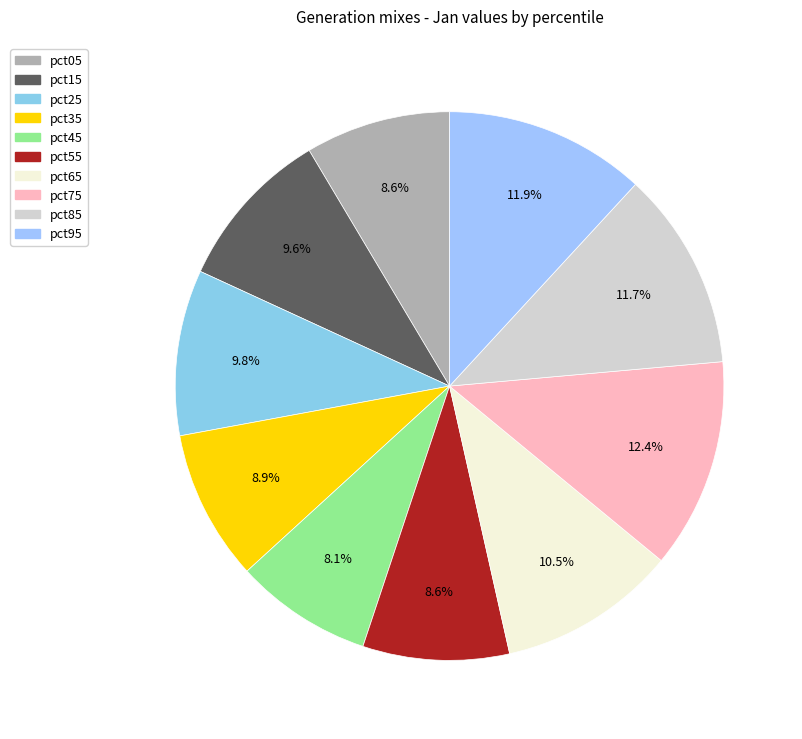

The pct15 slice represents 10% of the pie. True or false?

True